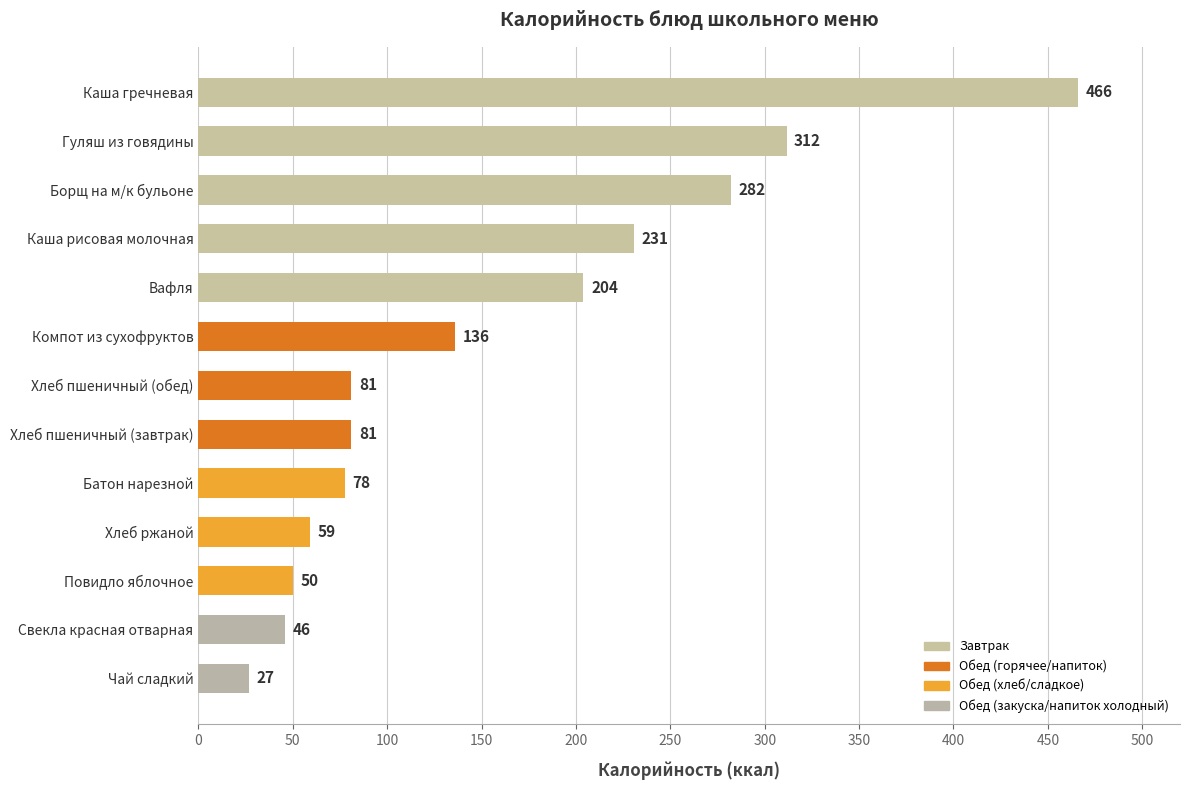

What is the ratio of the value at Каша рисовая молочная to the value at Батон нарезной?

3.0